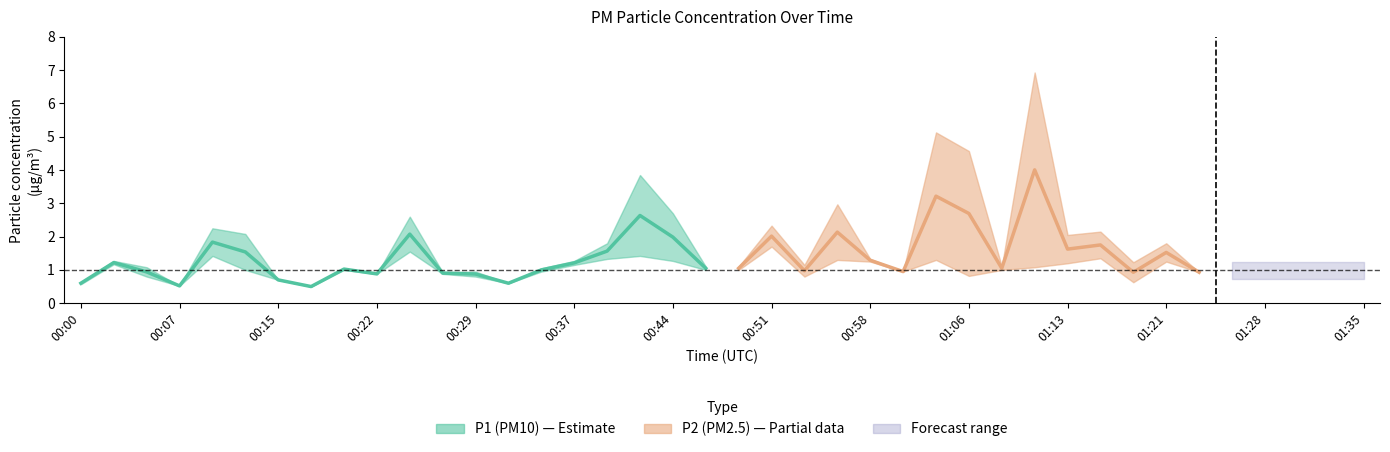

Rank the categories by value from highest to lowest.

00:41, 00:24, 00:44, 00:10, 00:39, 00:12, 00:03, 00:37, 00:46, 00:20, 00:34, 00:05, 00:27, 00:22, 00:29, 00:15, 00:00, 00:32, 00:07, 00:17